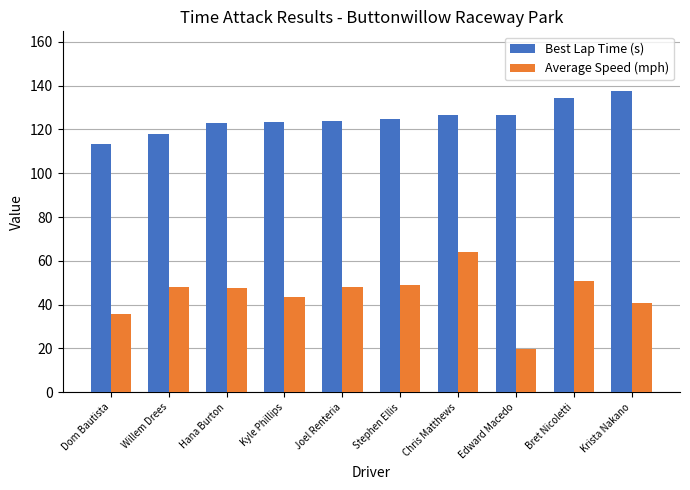

What is the difference between the maximum and minimum values in the Average Speed (mph) series?

44.3